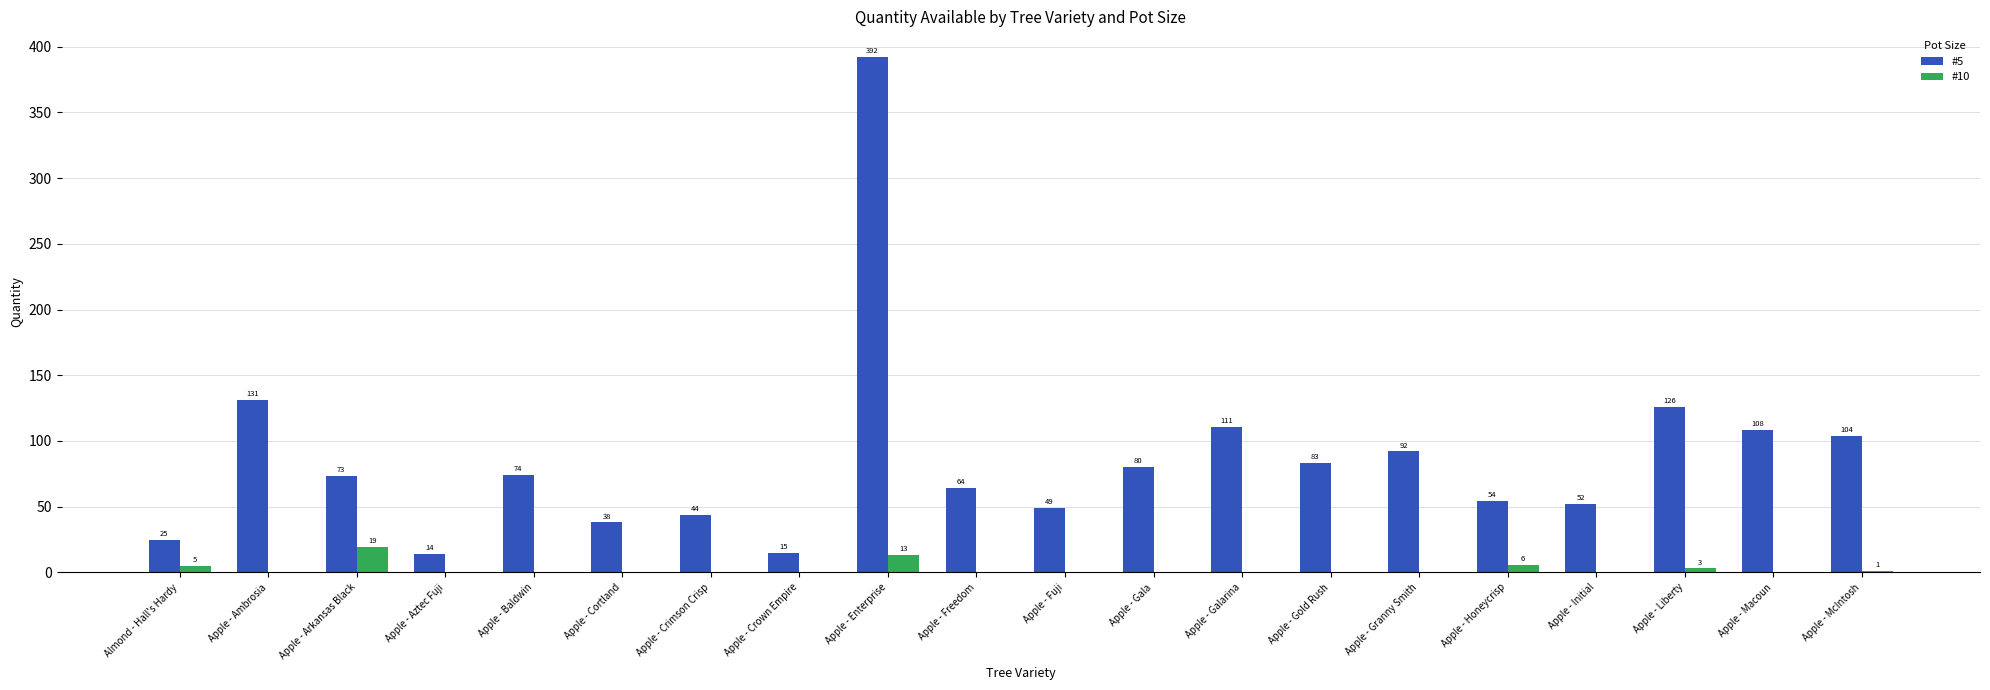

True or false: #5 has a value of 8 at Almond - Hall's Hardy.

False